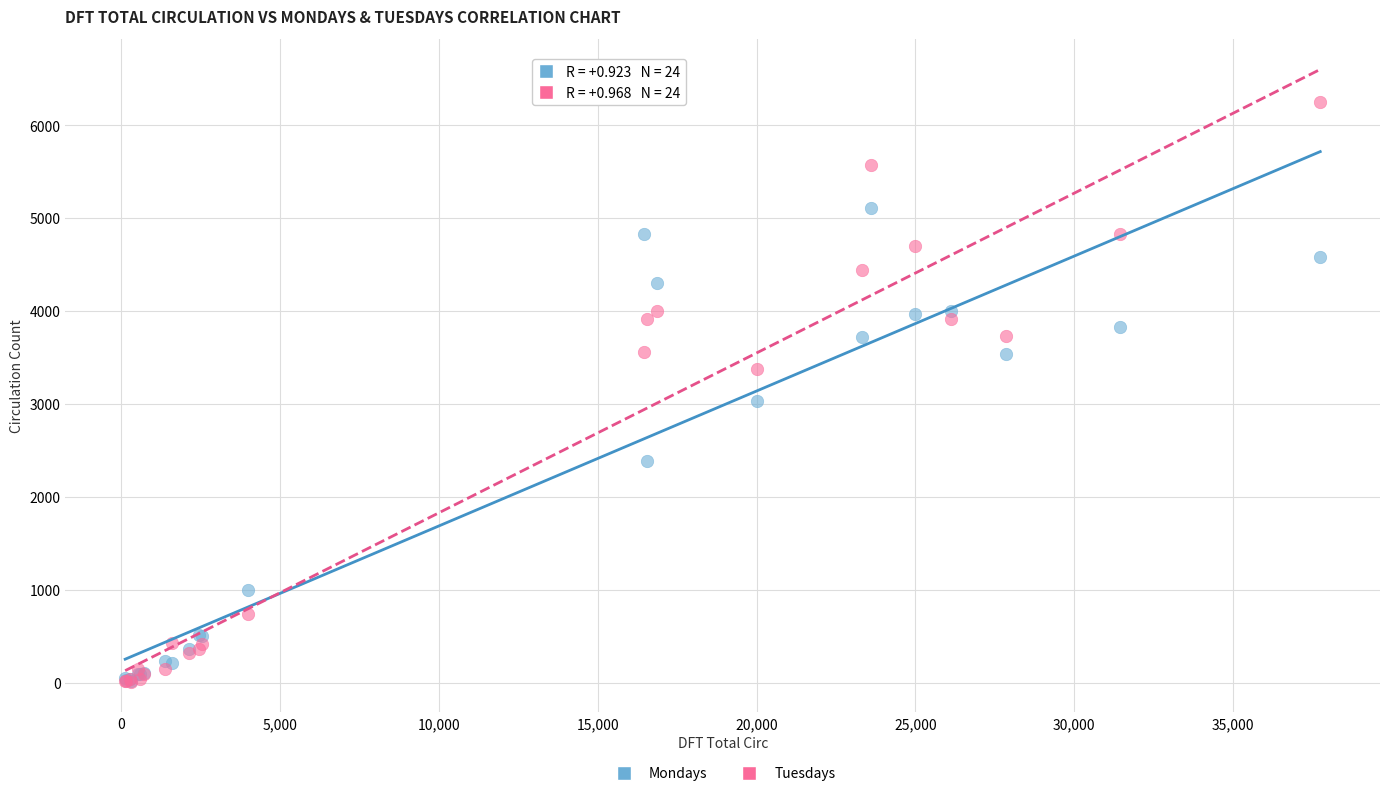

Which series has the widest spread of Y values?

Tuesdays